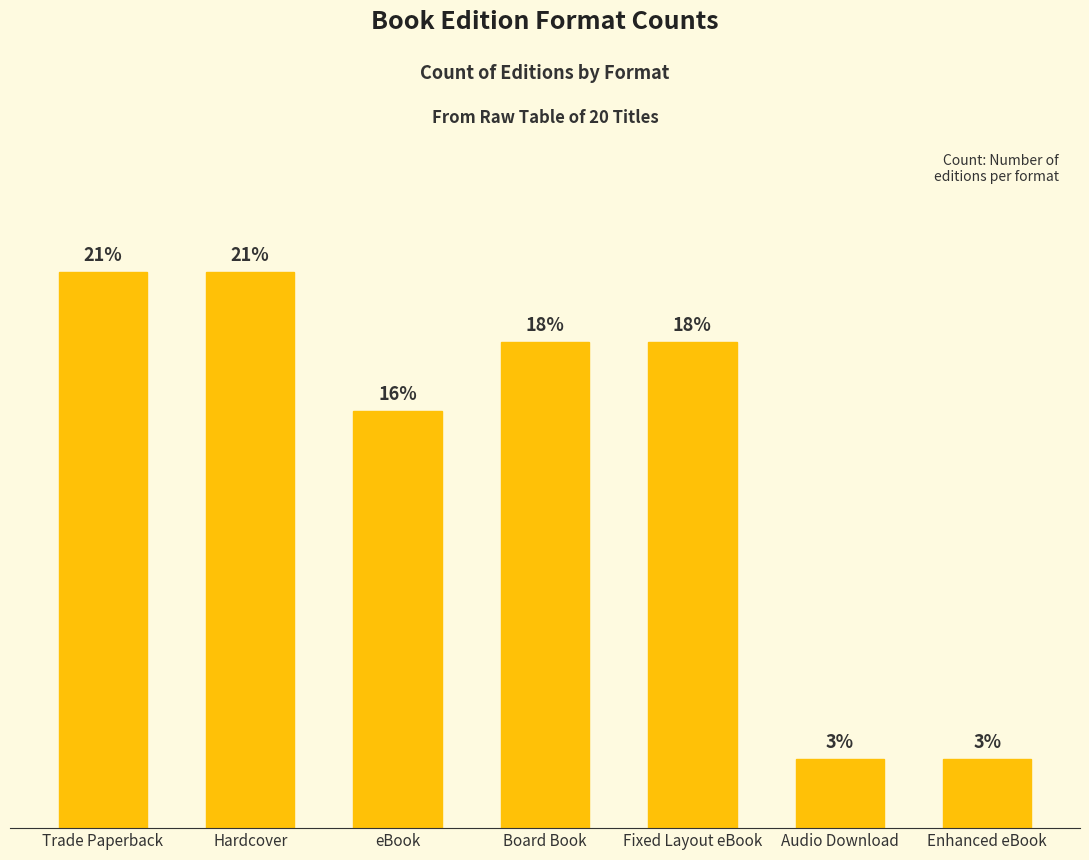

Does the chart contain any negative values?

No